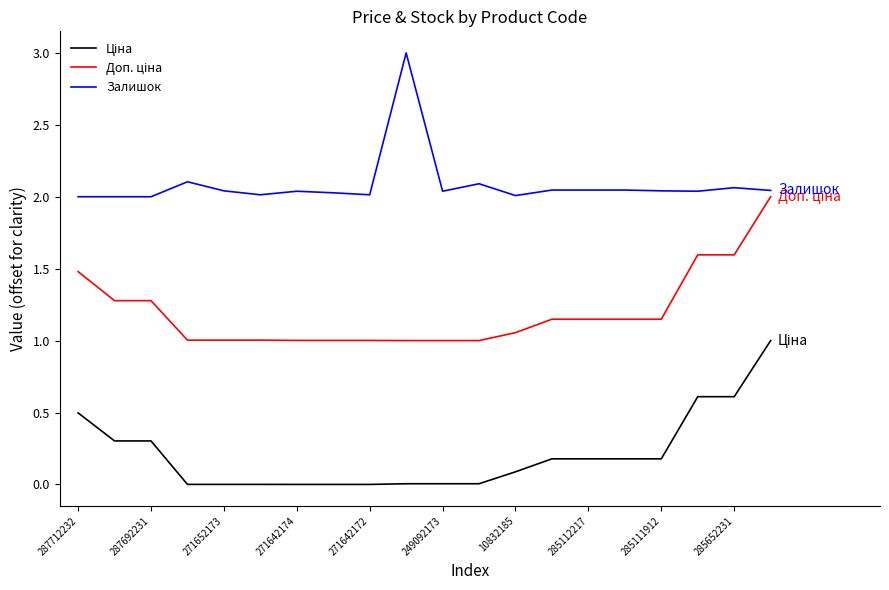

List the series in order of their peak value, lowest first.

Ціна, Доп. ціна, Залишок